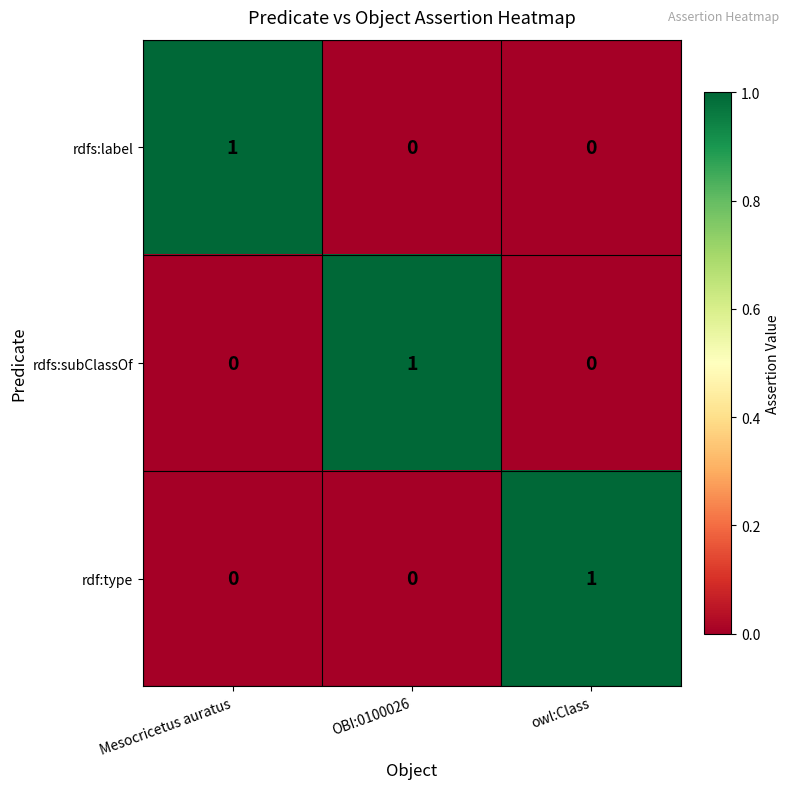

How many rdfs:subClassOf values are between 0 and 1?

3